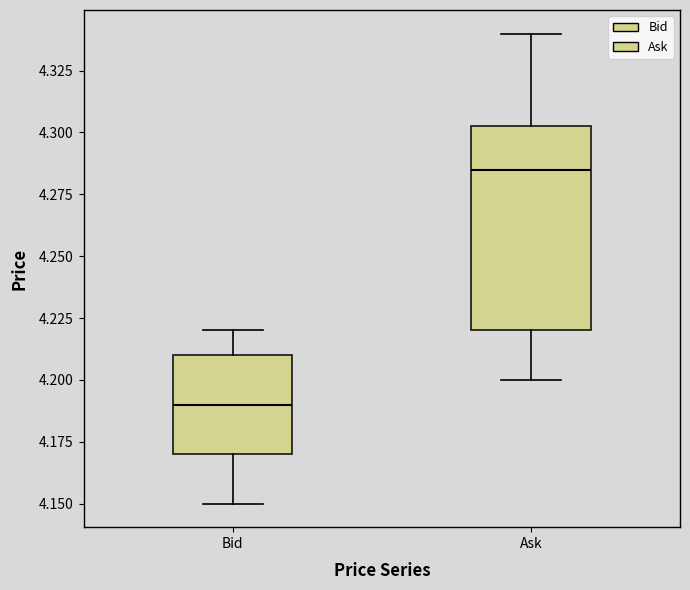

Where does the upper whisker of the box for Bid end on the y-axis? The values are not printed on the chart, so give them approximately, as read against the axis.

4.220